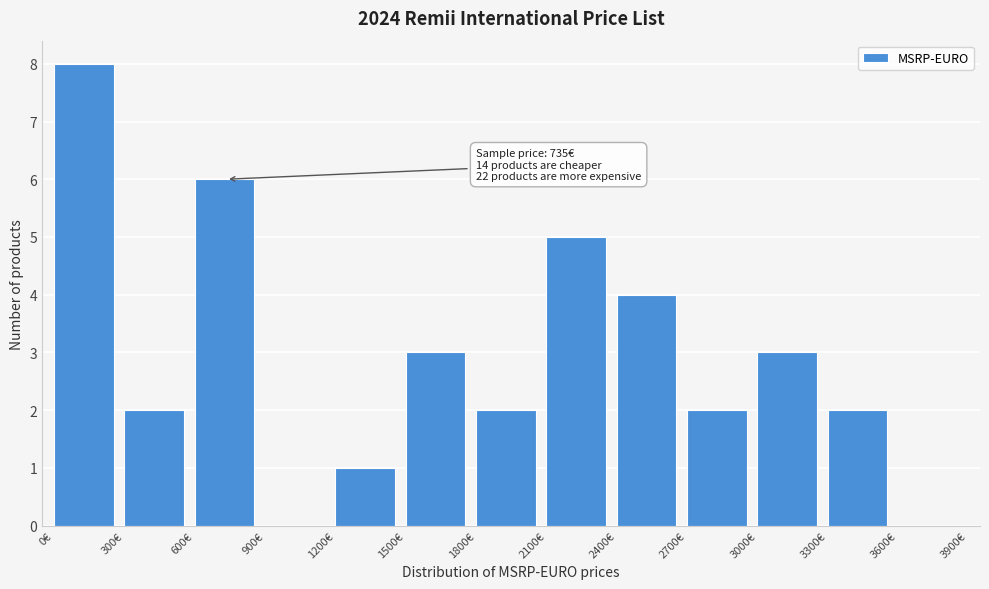

Which range on the x-axis has the tallest bar?

0 to 300